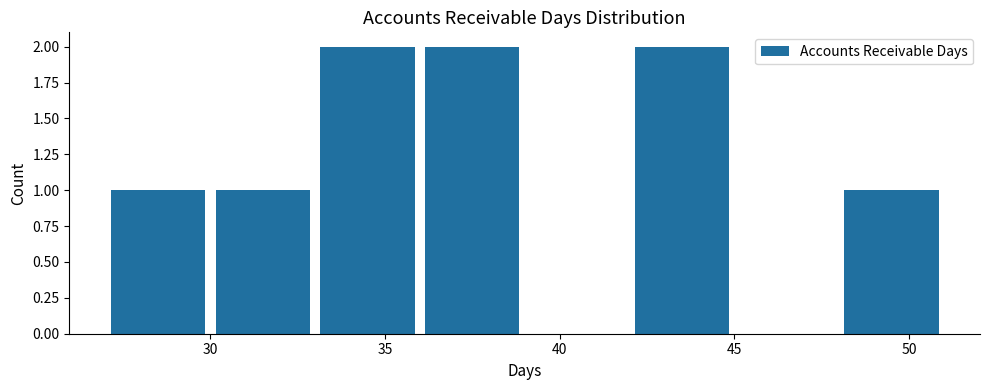

How tall is the bar that spans 42 to 45 on the x-axis? The values are not printed on the chart, so give them approximately, as read against the axis.

2